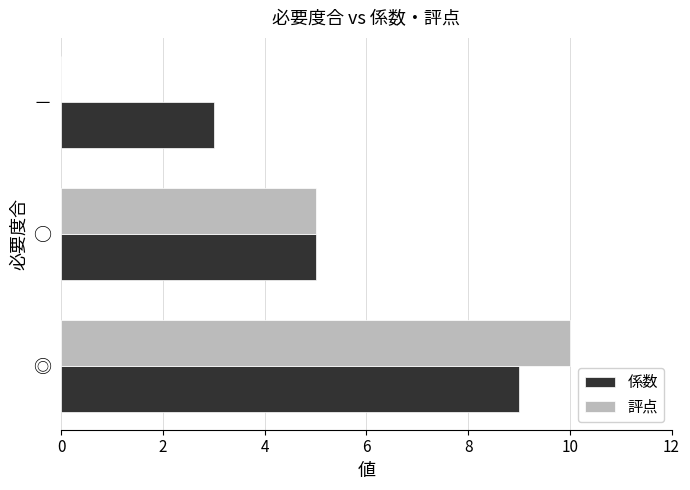

How many 係数 values are between 3 and 9?

3